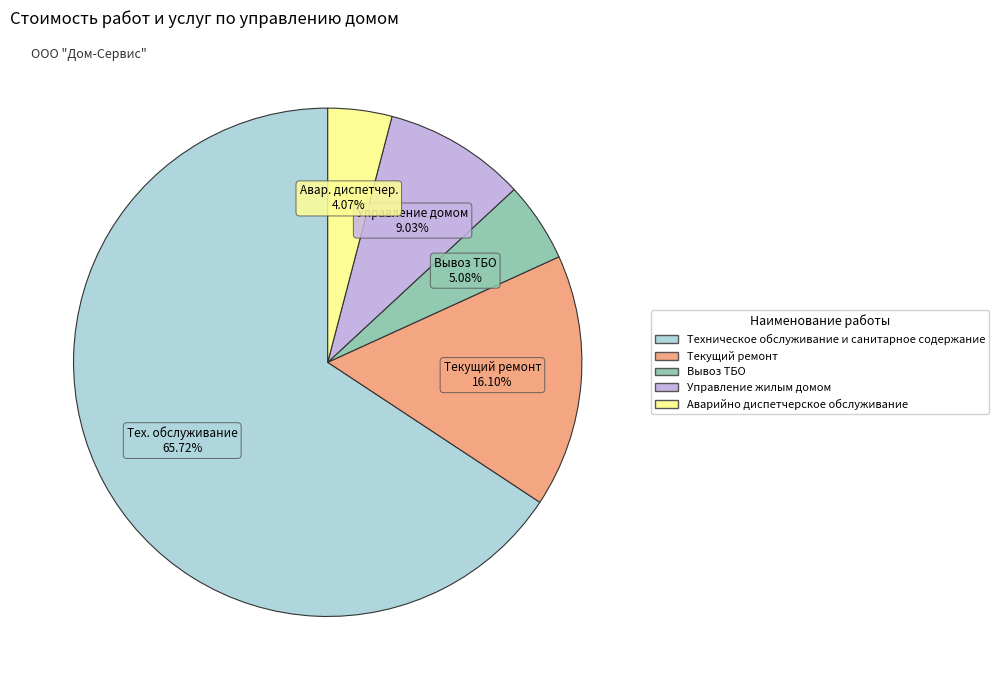

Is there any slice that represents more than half of the pie?

Yes